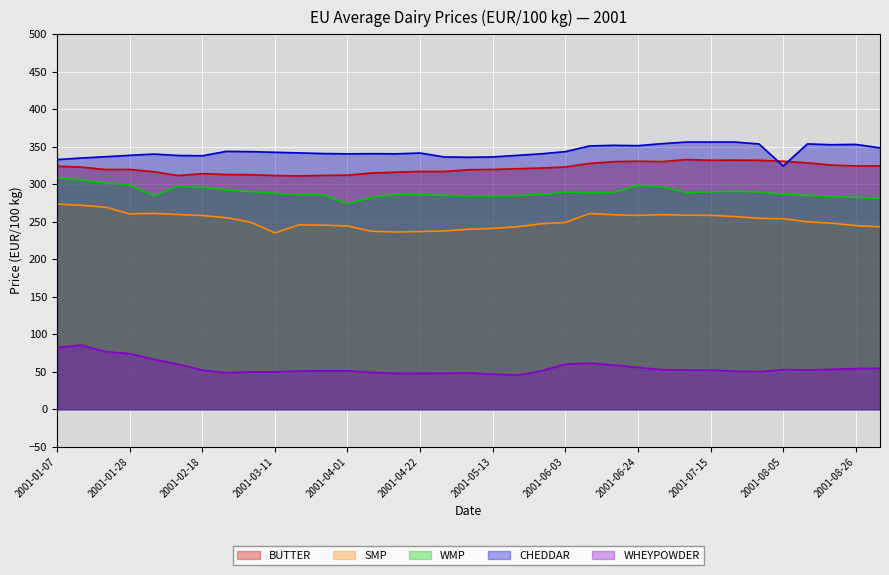

What is the average value of the CHEDDAR series?

343.6